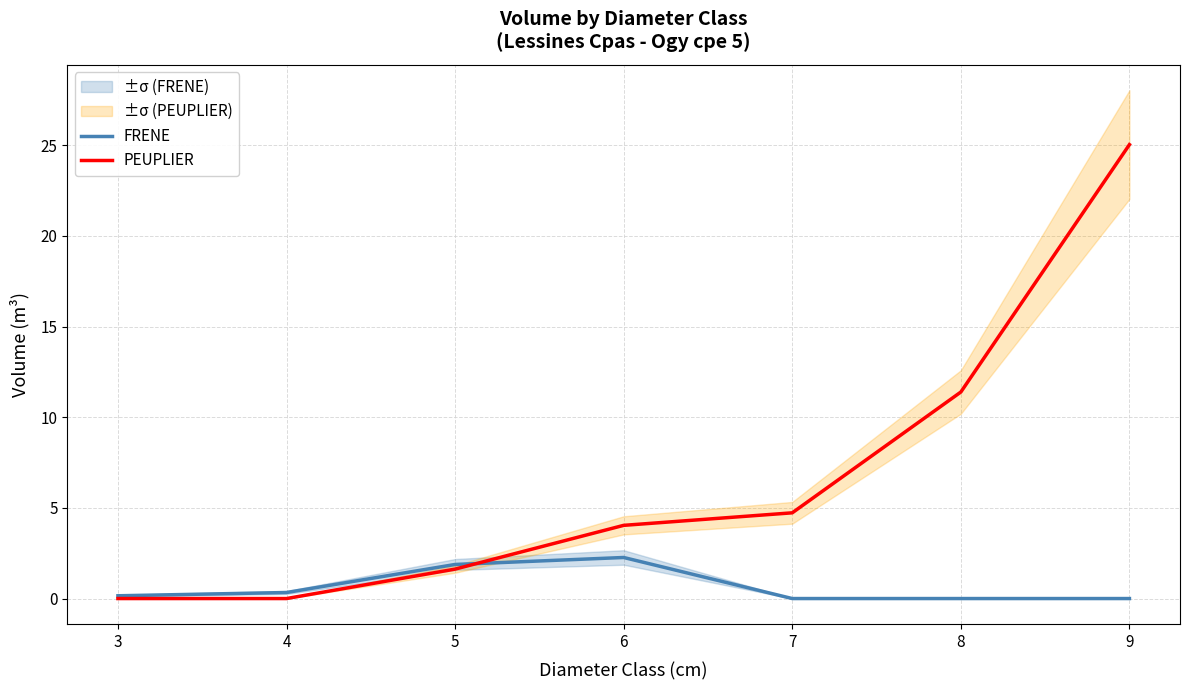

How many series are shown in this chart?

2